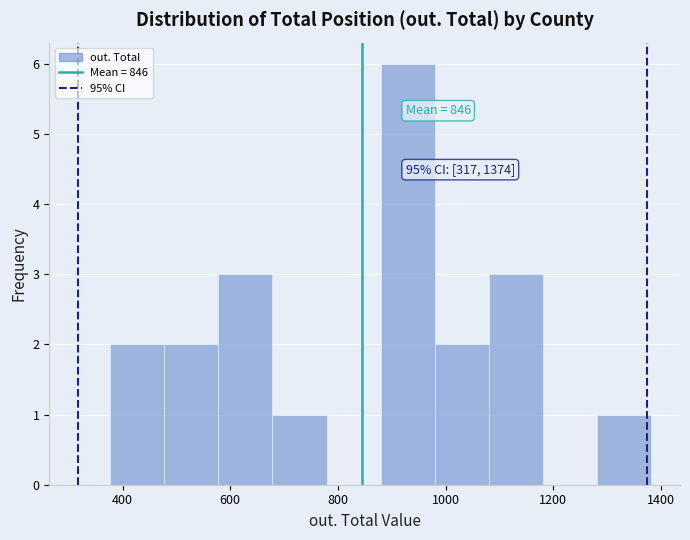

Which range on the x-axis has the tallest bar?

880 to 980